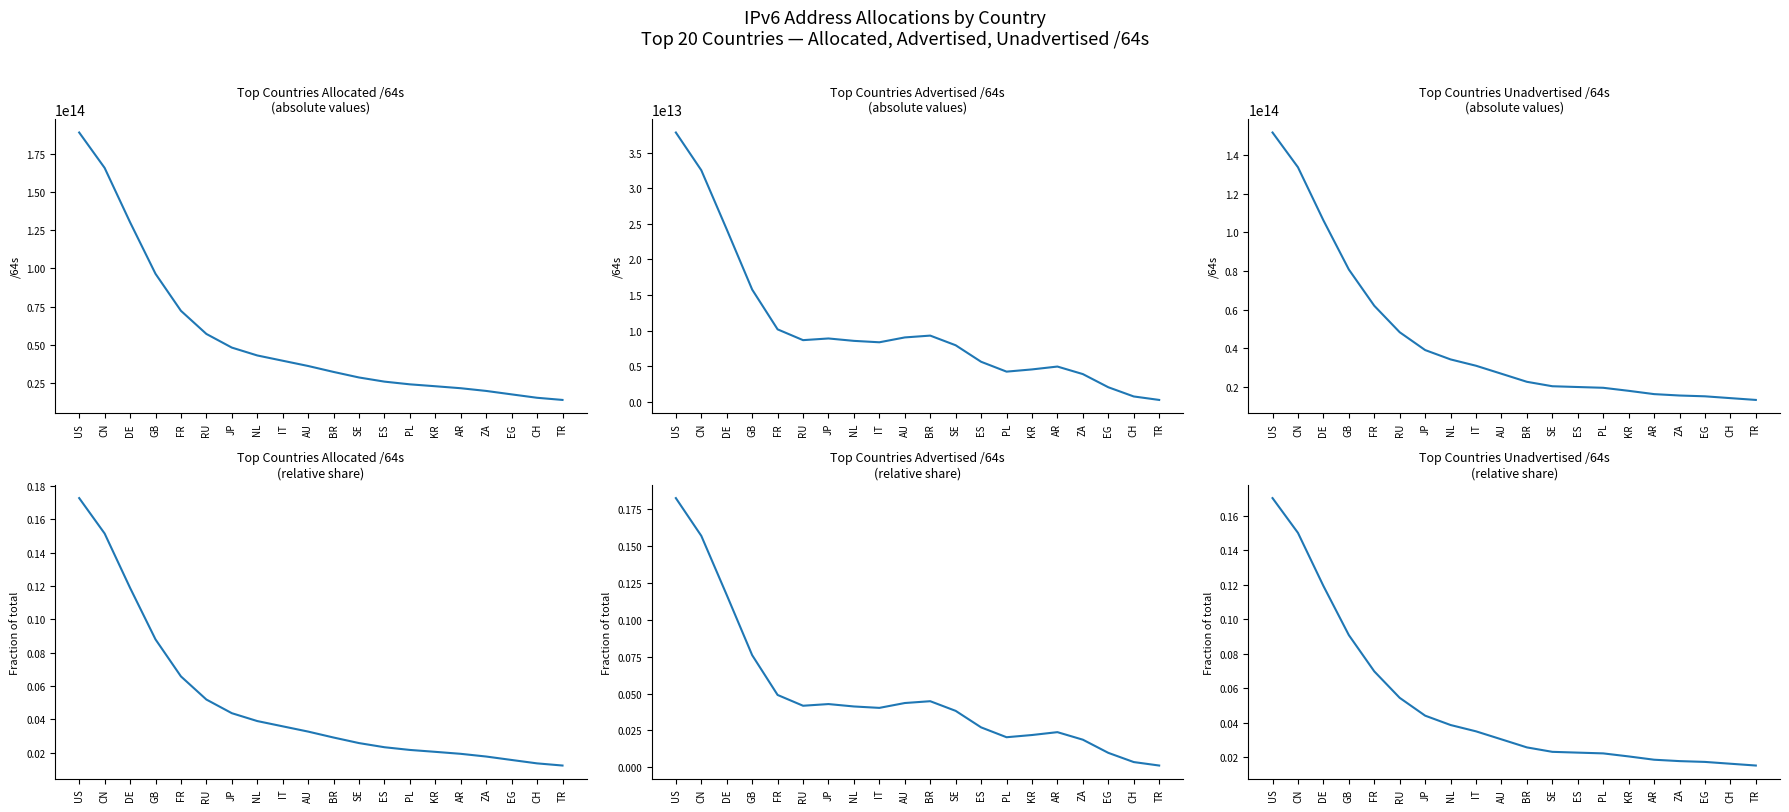

How many times do Advertised /64s and Allocated /64s cross each other?

5